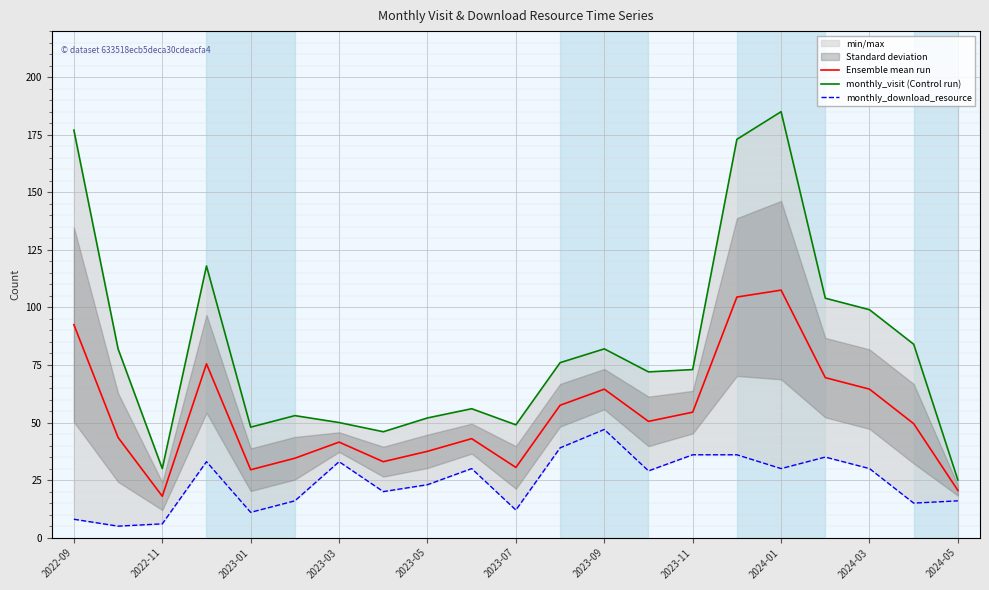

Count the number of categories in the chart.

21